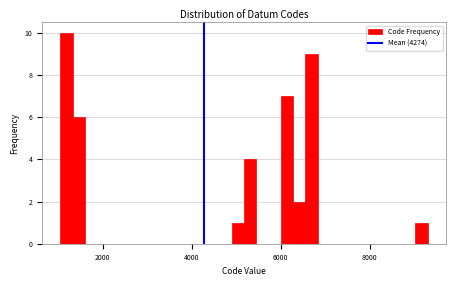

Read against the x-axis, roughly where is the centre of the tallest bar?

1200